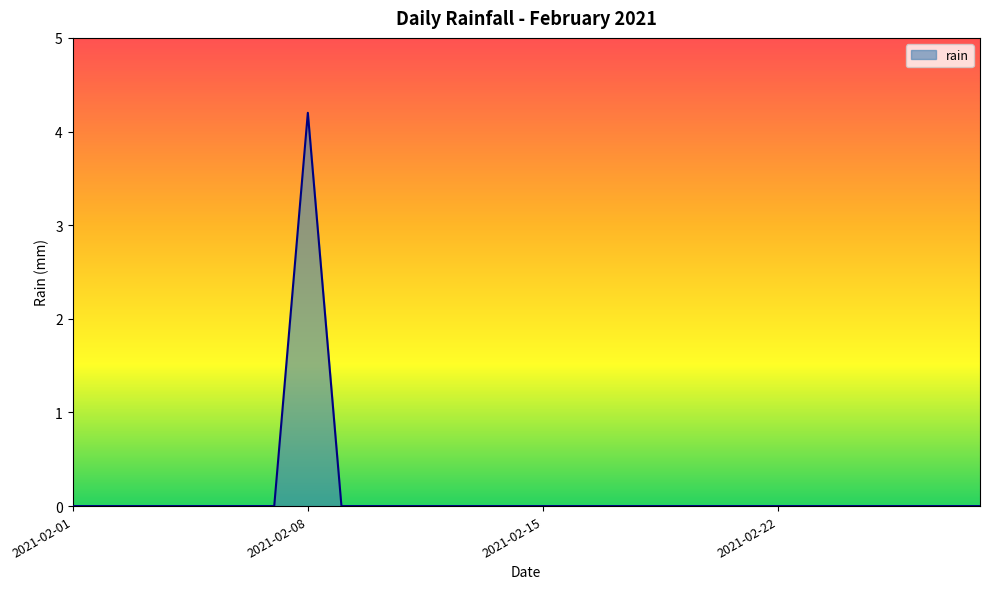

What is the difference between the maximum and minimum values?

4.2